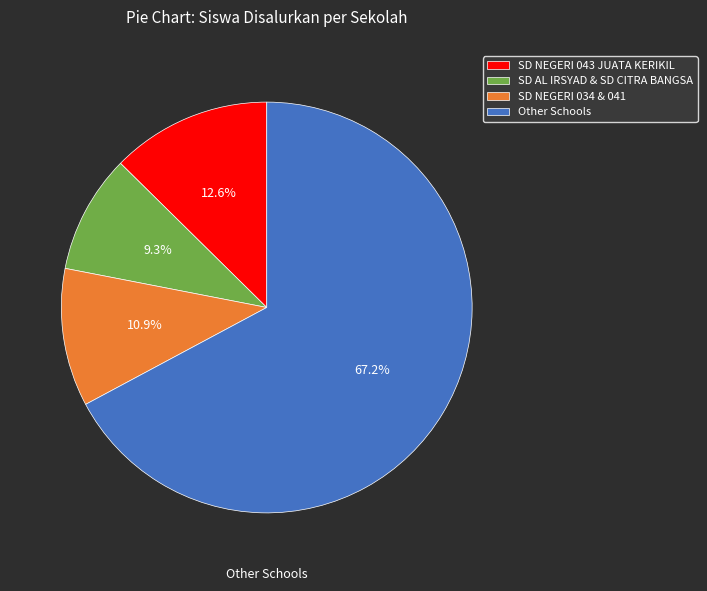

Rank the categories by value from highest to lowest.

Other Schools, SD NEGERI 043 JUATA KERIKIL, SD NEGERI 034 & 041, SD AL IRSYAD & SD CITRA BANGSA